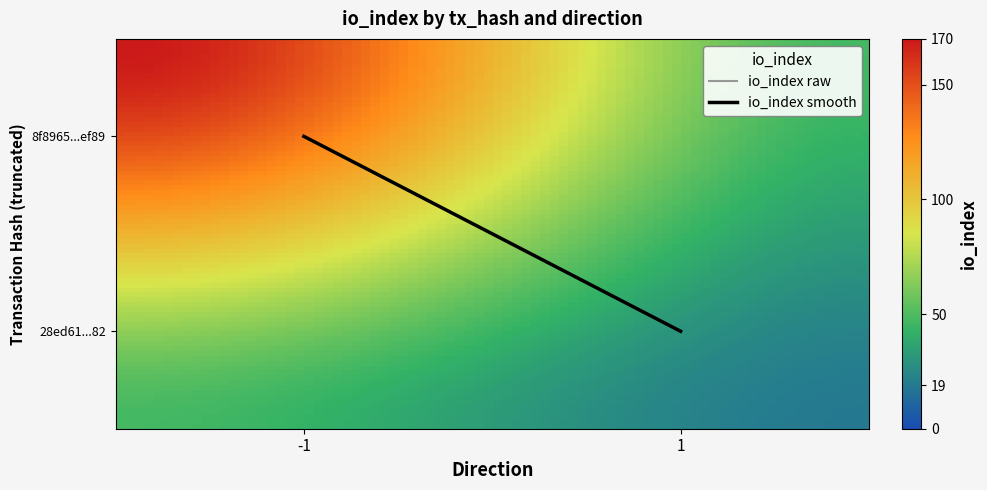

The value of 8f8965724f8bca76f19b61095a98ce842e2ef89 at direction is -2. True or false?

False